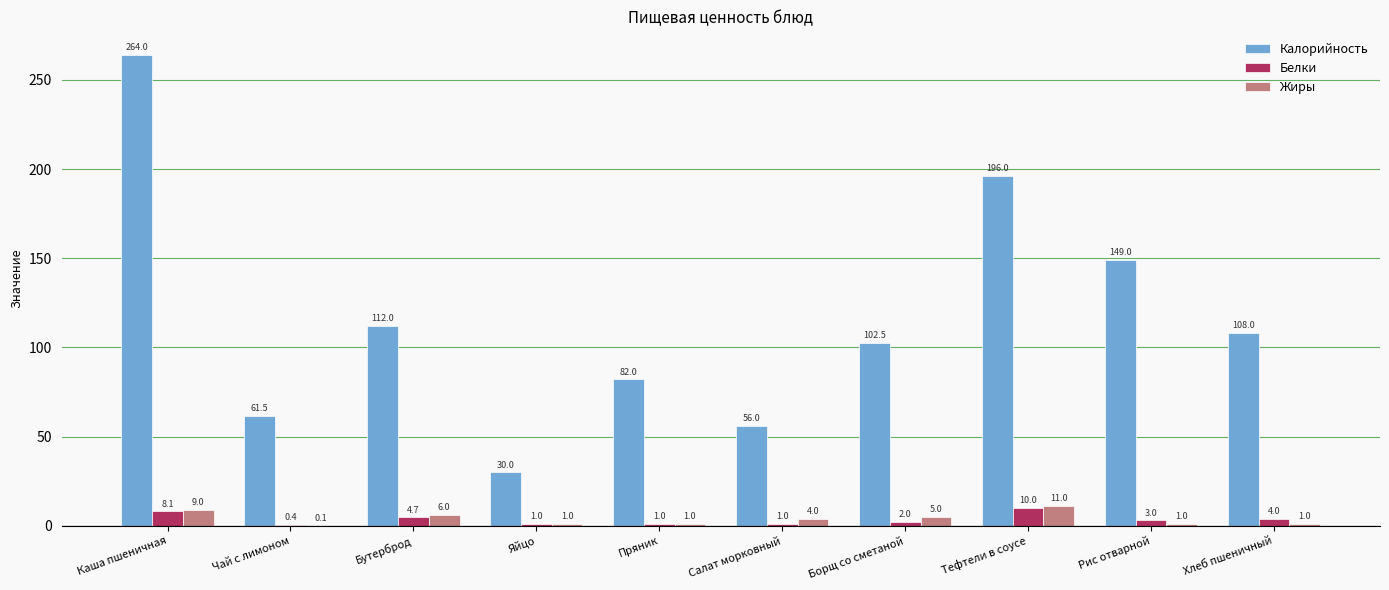

Is the value of Калорийность at Пряник greater than the value of Жиры at Бутерброд?

Yes